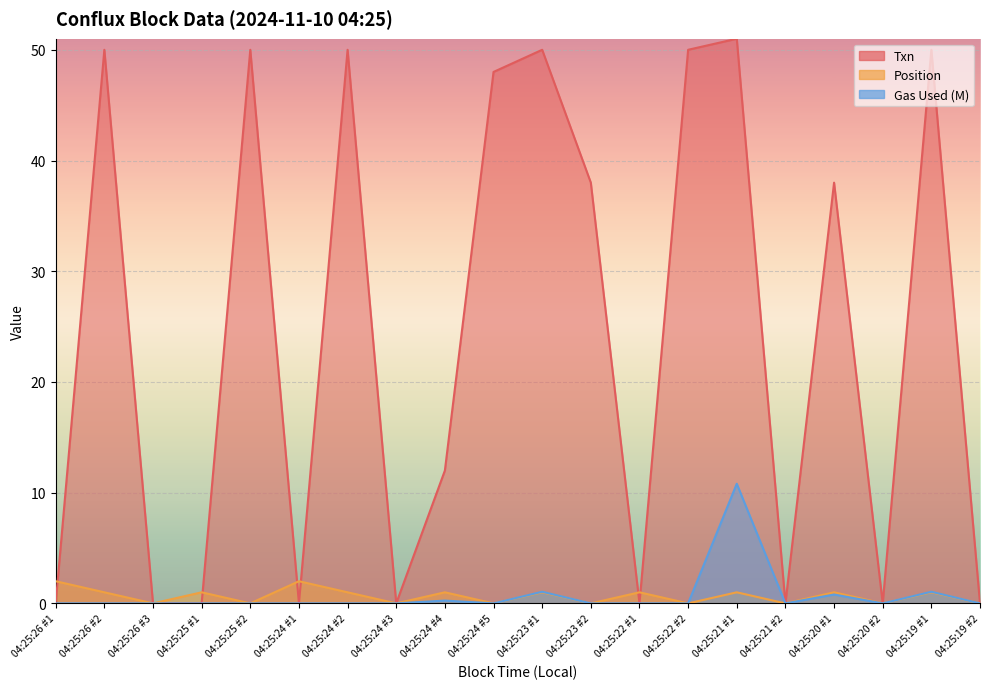

True or false: Position has a value of 1.5 at 04:25:19 #1.

False